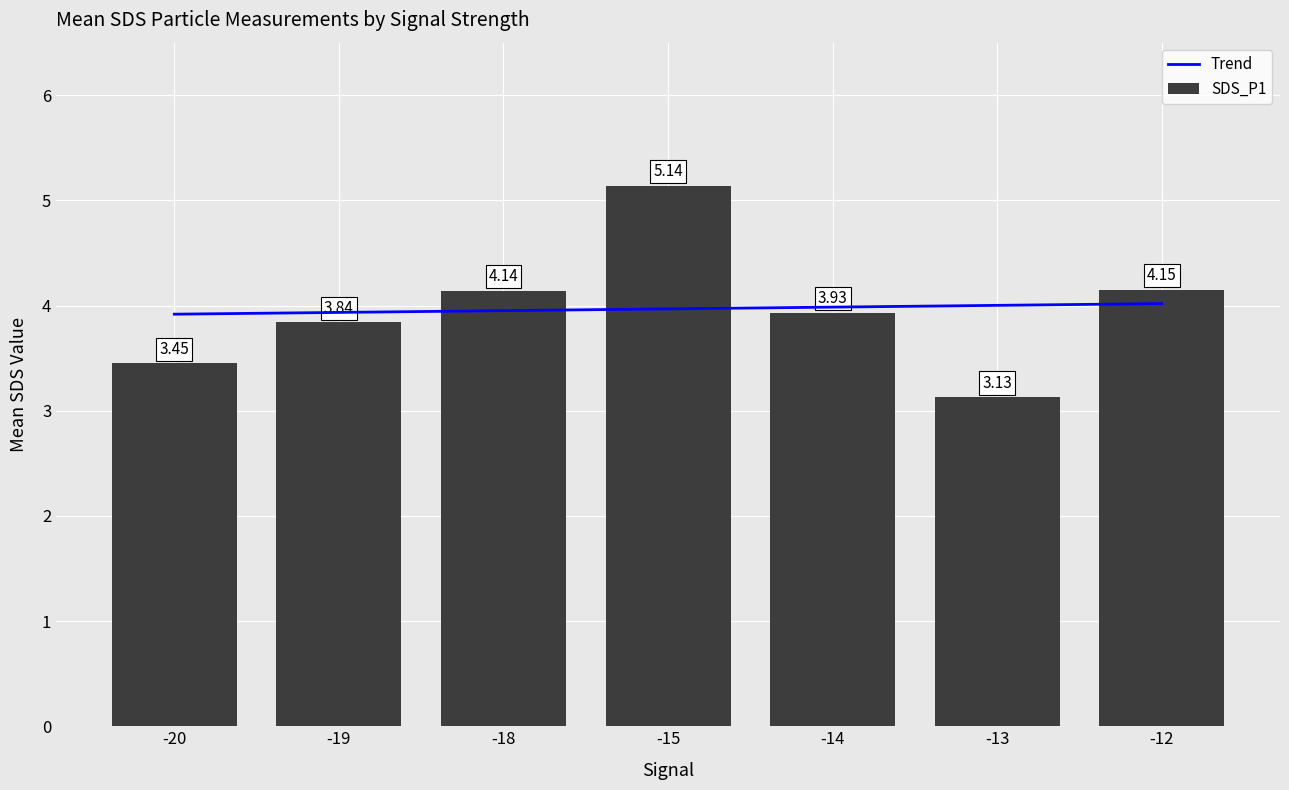

The value at -18 is 4.1. True or false?

True